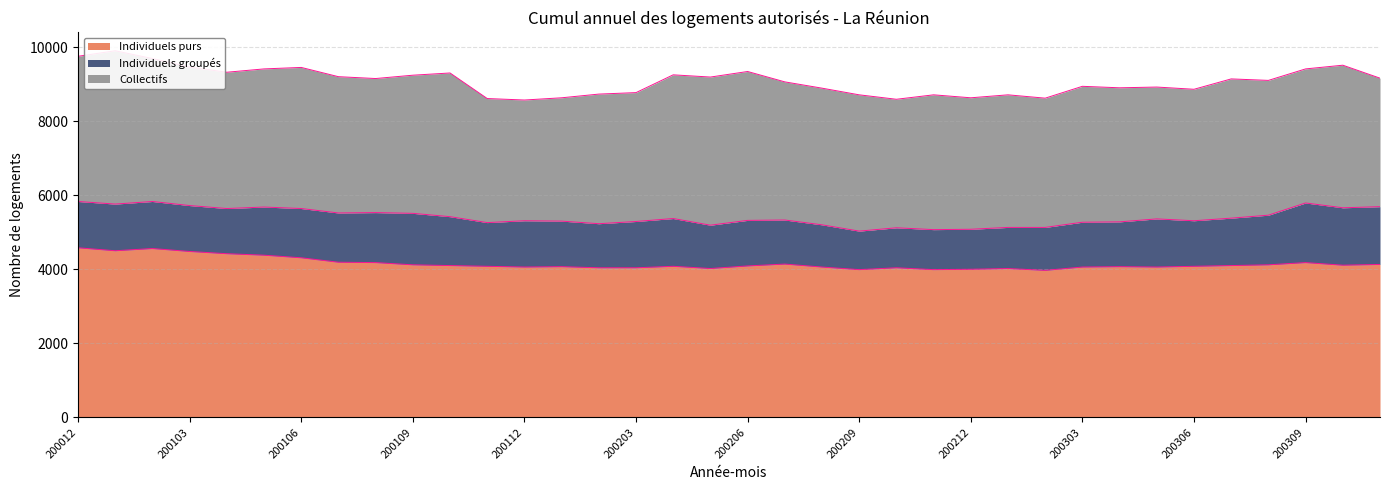

How many distinct data groups are displayed?

3